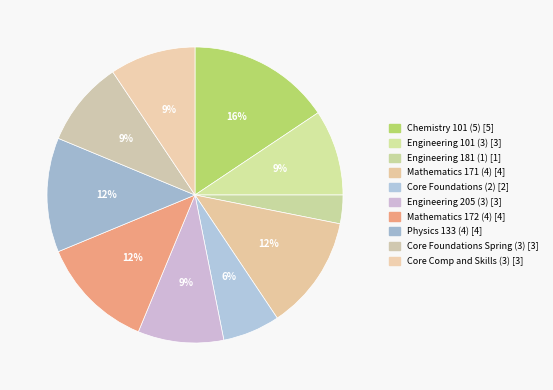

Does Core Foundations Spring (3) account for over 50% of the chart?

No